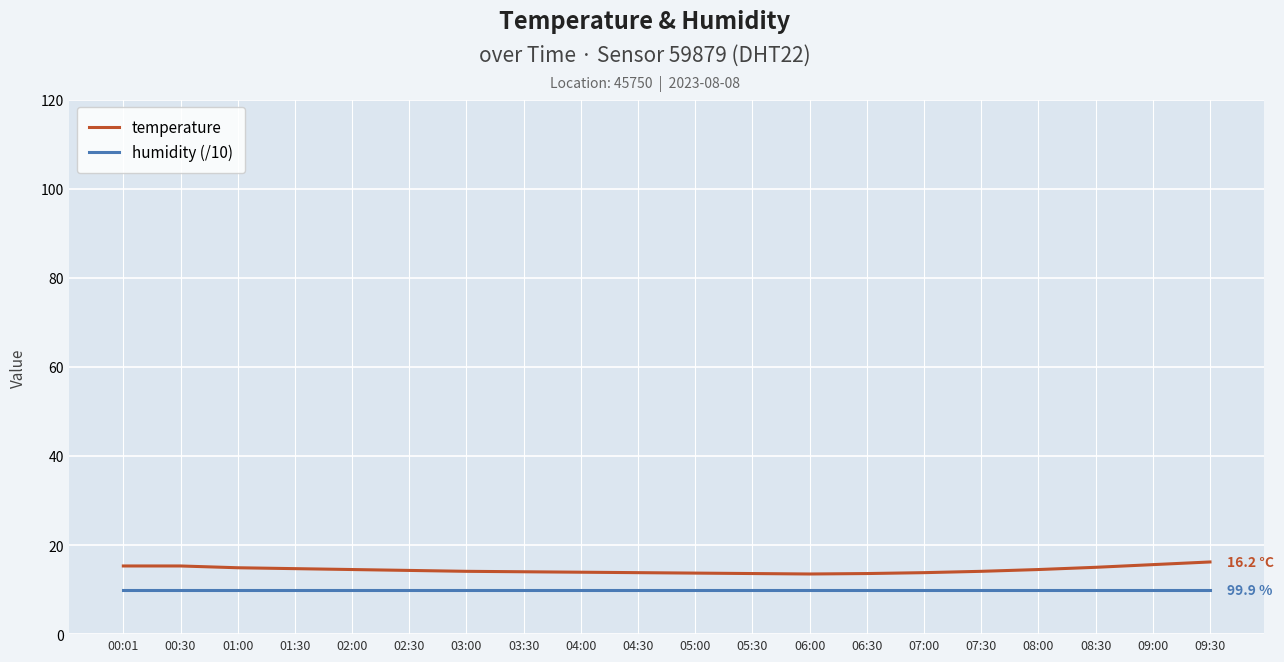

True or false: temperature has a value of 5.7 at 01:00.

False